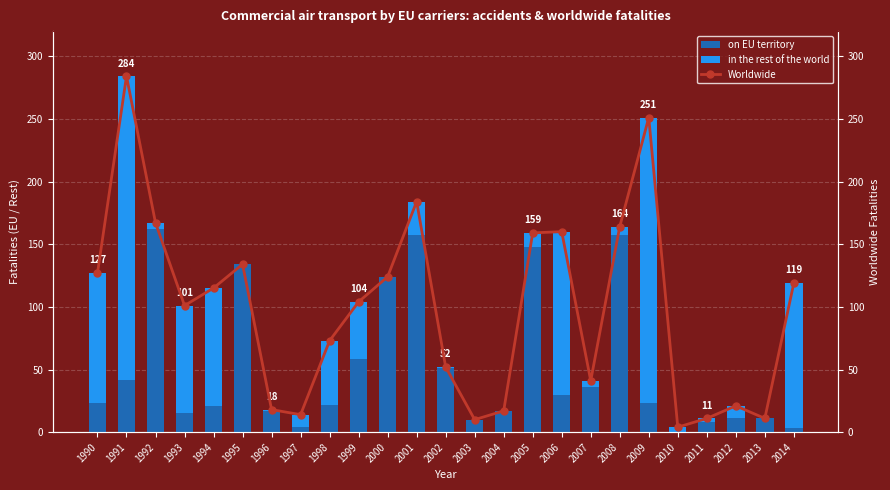

How many values in the Worldwide series are below 104?

12